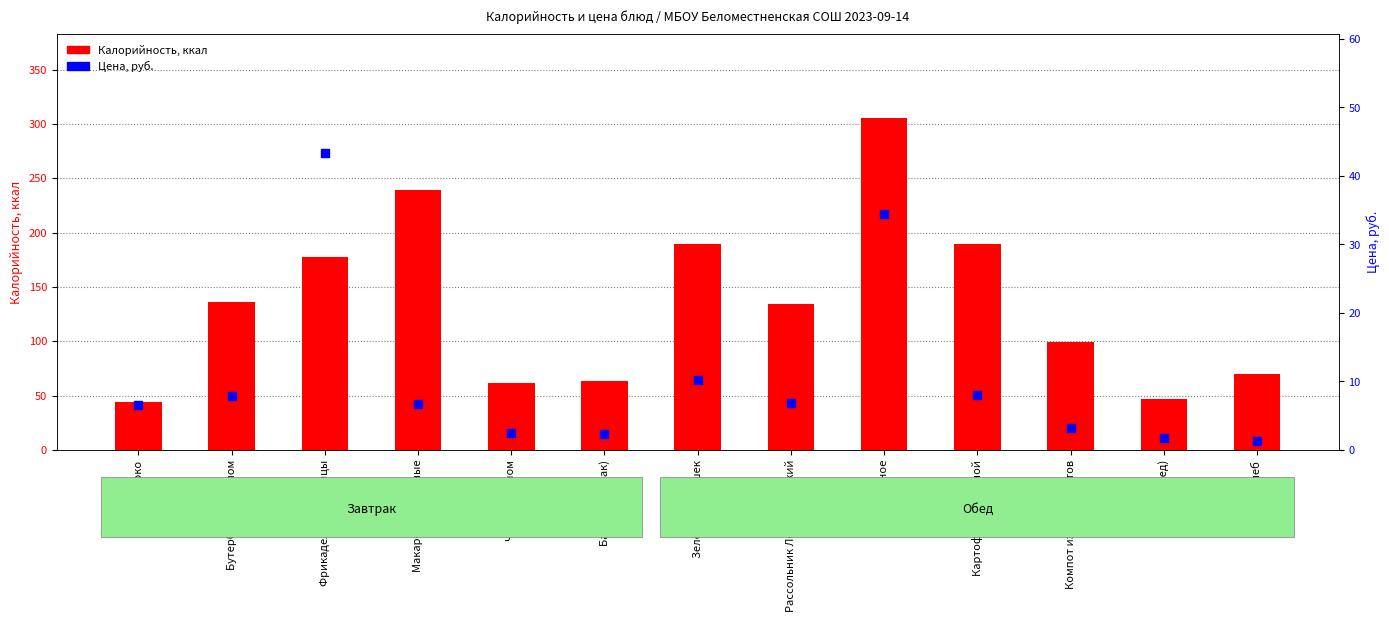

At which category is the sum across all series the highest?

Мясо тушеное